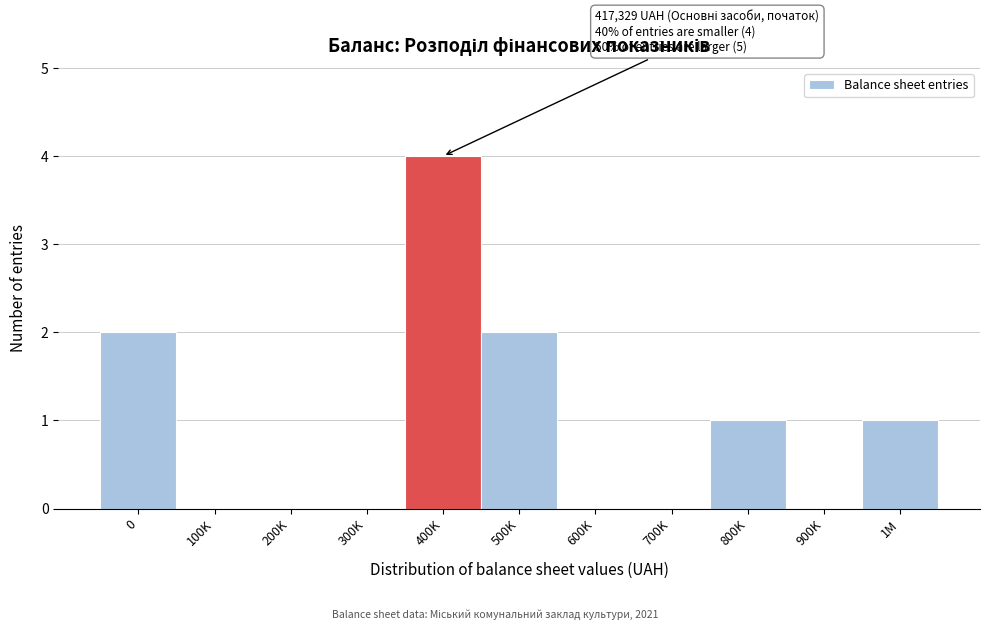

Reading left to right, transcribe all the data shown in this chart.

0=2	100K=0	200K=0	300K=0	400K=4	500K=2	600K=0	700K=0	800K=1	900K=0	1M=1